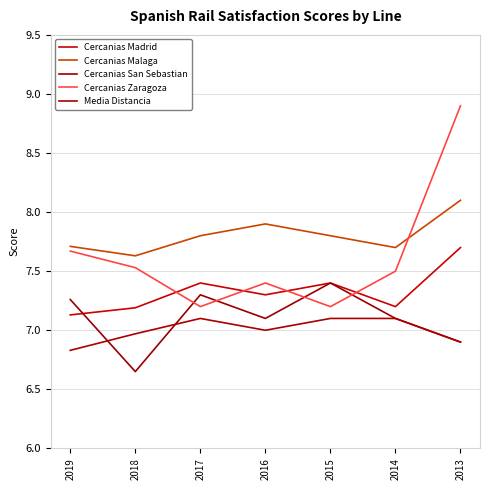

How many lines are shown in the chart?

5